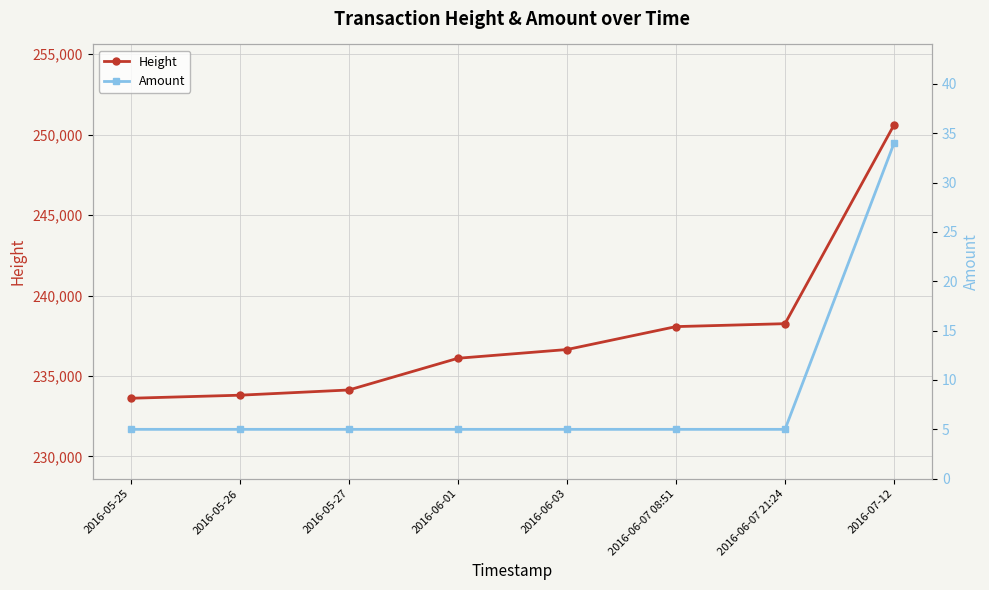

True or false: Amount and Height cross at least once.

False